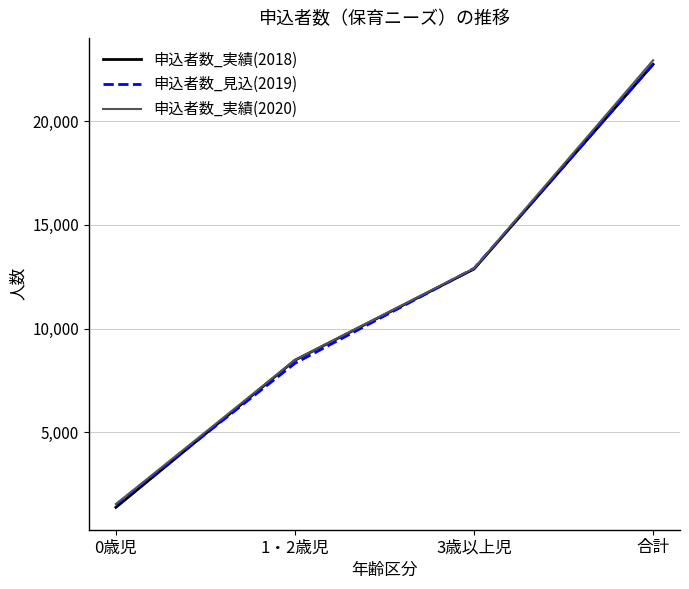

Which series changed the most between 0歳児 and 1・2歳児?

申込者数_実績(2018)